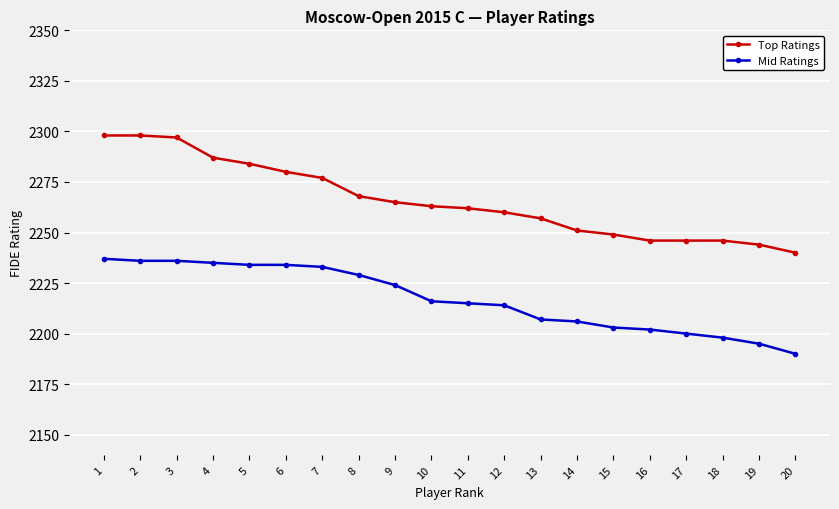

What is the minimum value shown in the chart?

2190